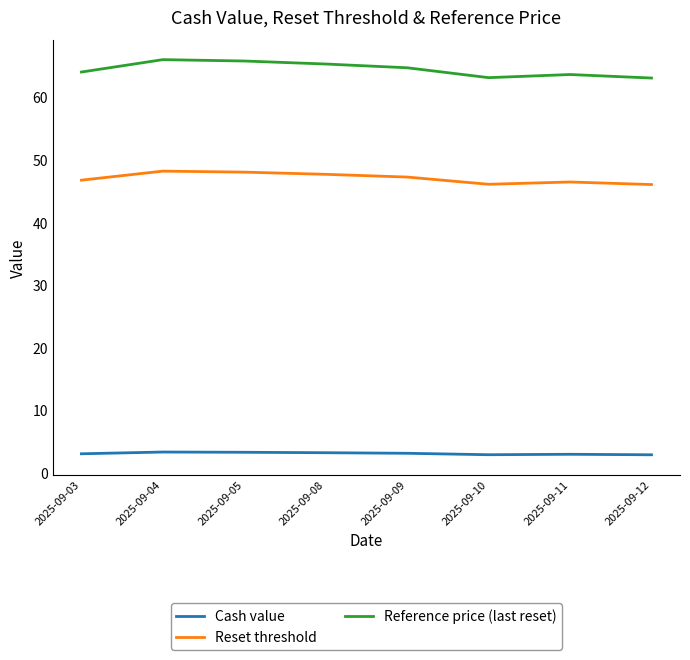

Which series has the largest total across all categories?

Reference price (last reset)